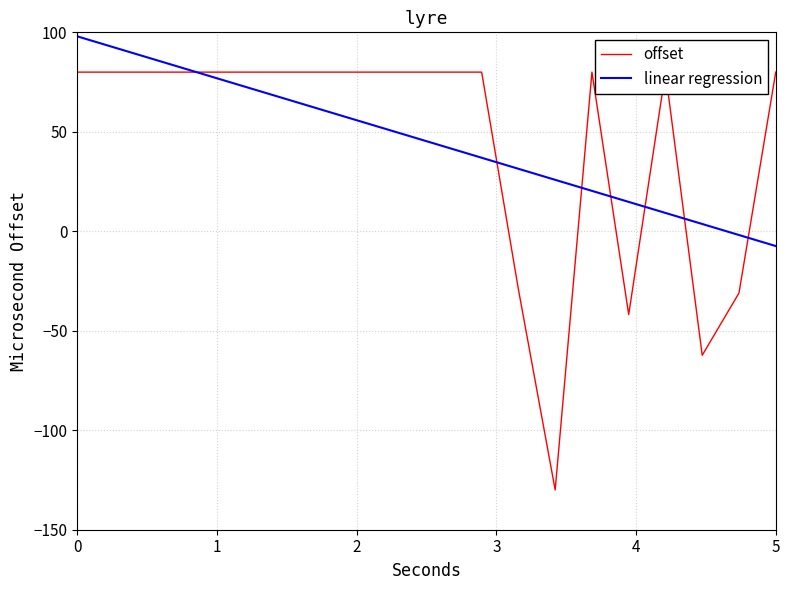

What is the value of the offset point at the 2nd from the left?

80.0